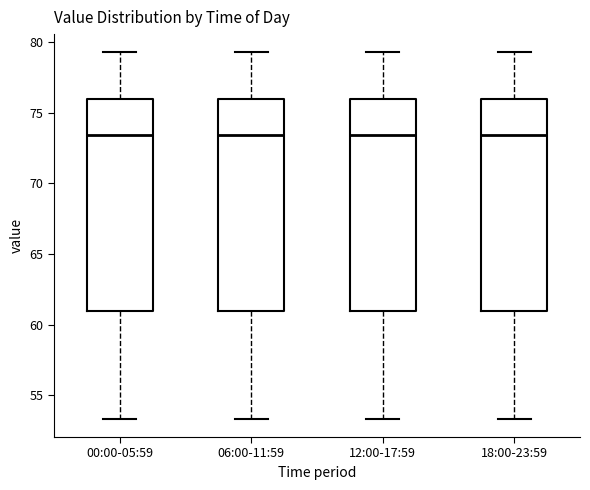

Reading left to right, read every box against the y-axis: the position of its median line, the range the box covers, and the ends of its whiskers. The values are not printed on the chart, so give them approximately, as read against the axis.

00:00-05:59: median 73.5, box 61.0 to 76.0, whiskers 53.5 to 79.5
06:00-11:59: median 73.5, box 61.0 to 76.0, whiskers 53.5 to 79.5
12:00-17:59: median 73.5, box 61.0 to 76.0, whiskers 53.5 to 79.5
18:00-23:59: median 73.5, box 61.0 to 76.0, whiskers 53.5 to 79.5